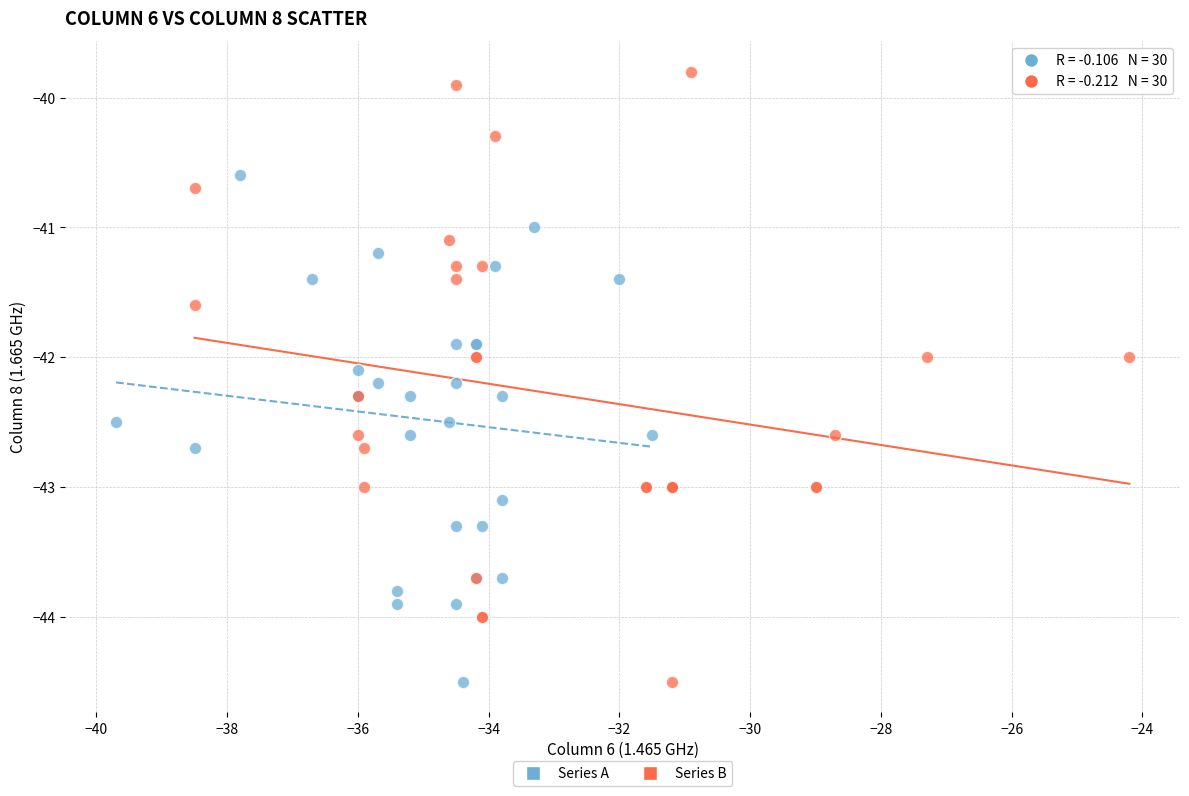

What are all the series names shown in the legend?

Series A, Series B